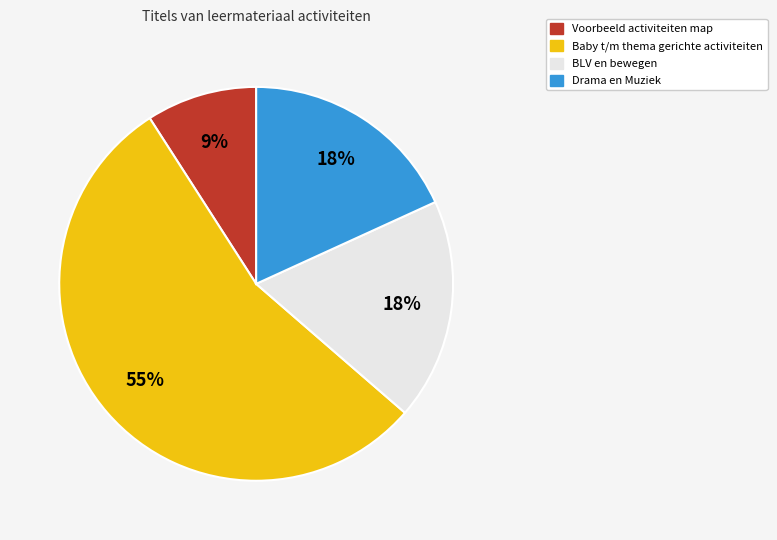

How many slices are in this pie chart?

4